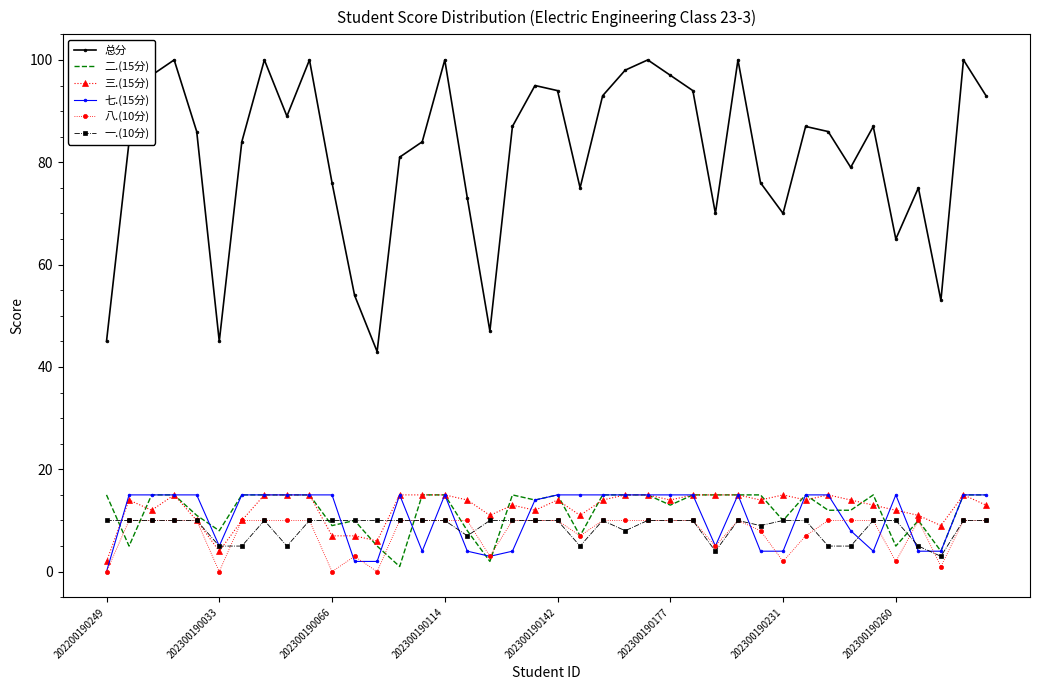

Which series has the largest range (max minus min)?

总分